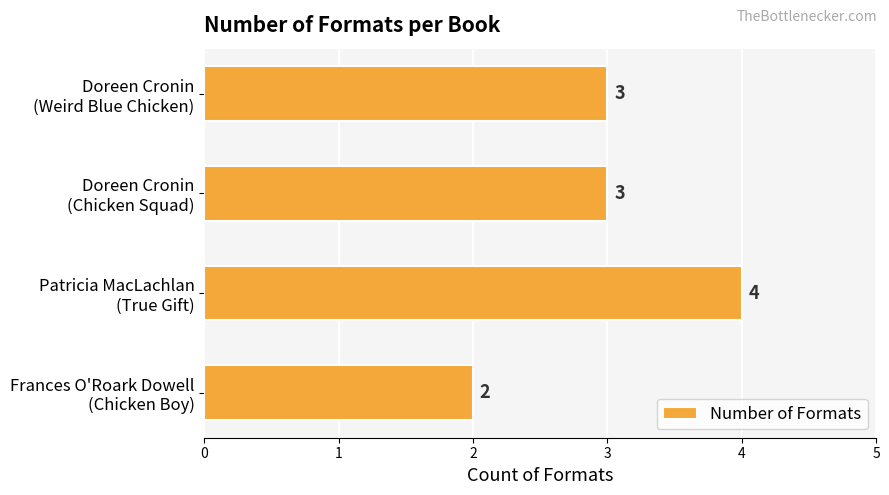

What is the value of the 1st bar from the top?

3